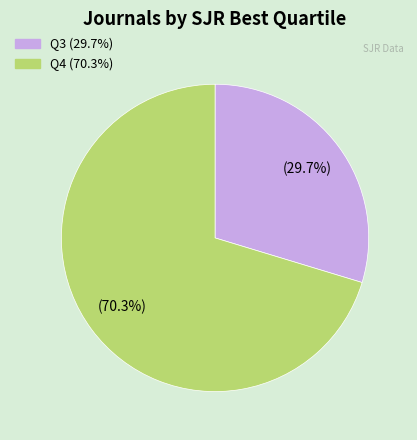

To the nearest percent, what is the combined percentage of Q4 and Q3?

100%